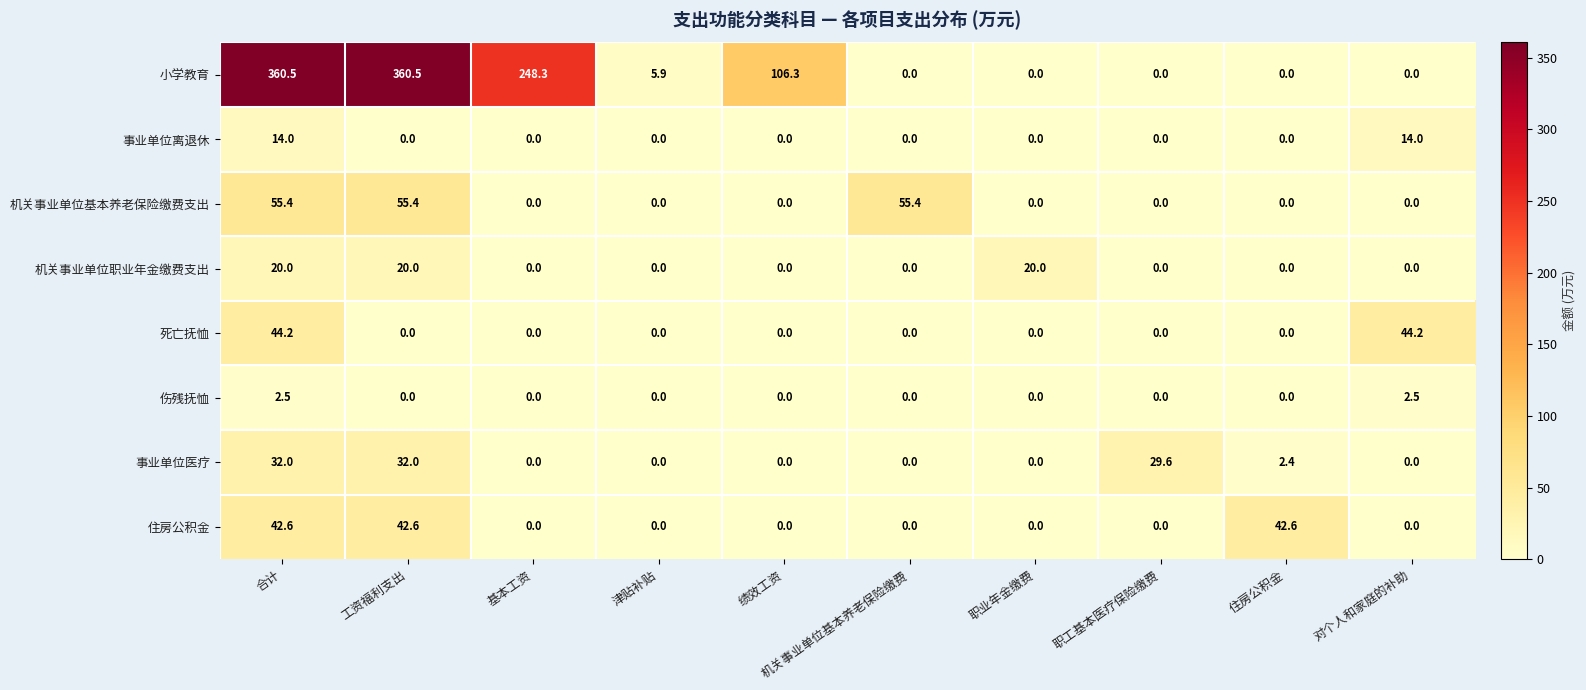

What is the difference between the maximum and second lowest values in the 小学教育 series?

360.5